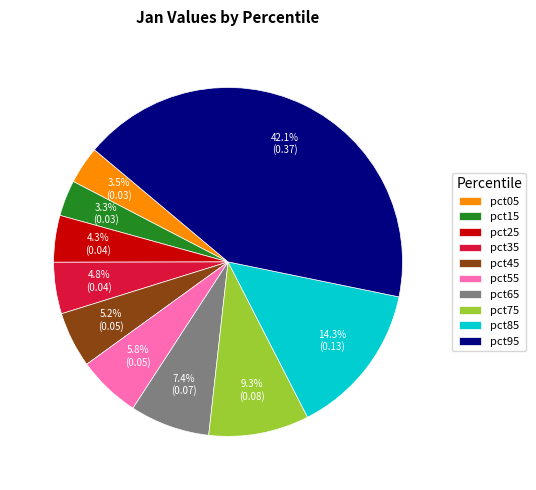

How many slices are in this pie chart?

10